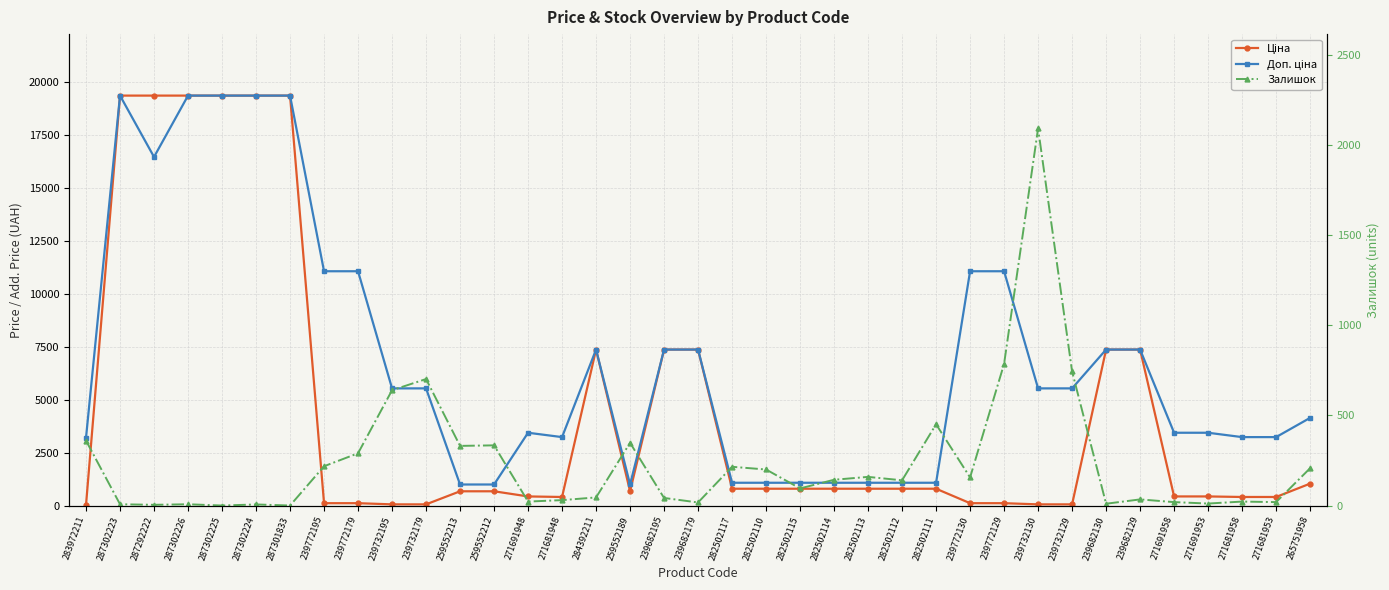

How many intersections are there between Залишок and Ціна?

5